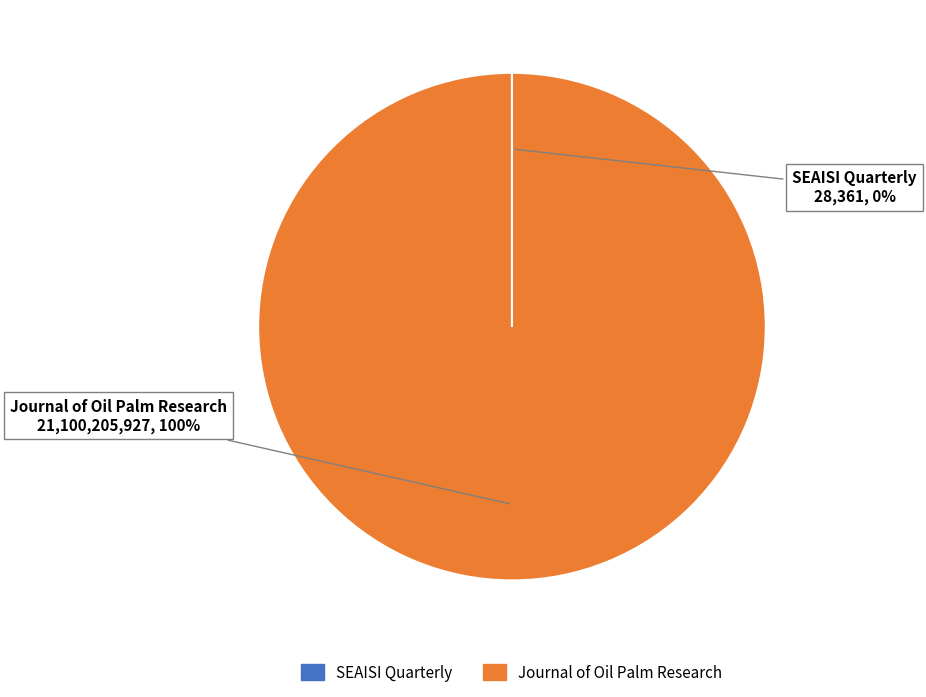

The Journal of Oil Palm Research slice represents 100% of the pie. True or false?

True